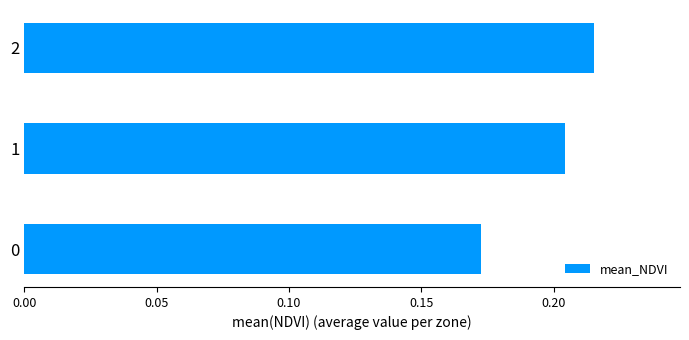

The chart shows a value of 0.1 at 2. True or false?

False